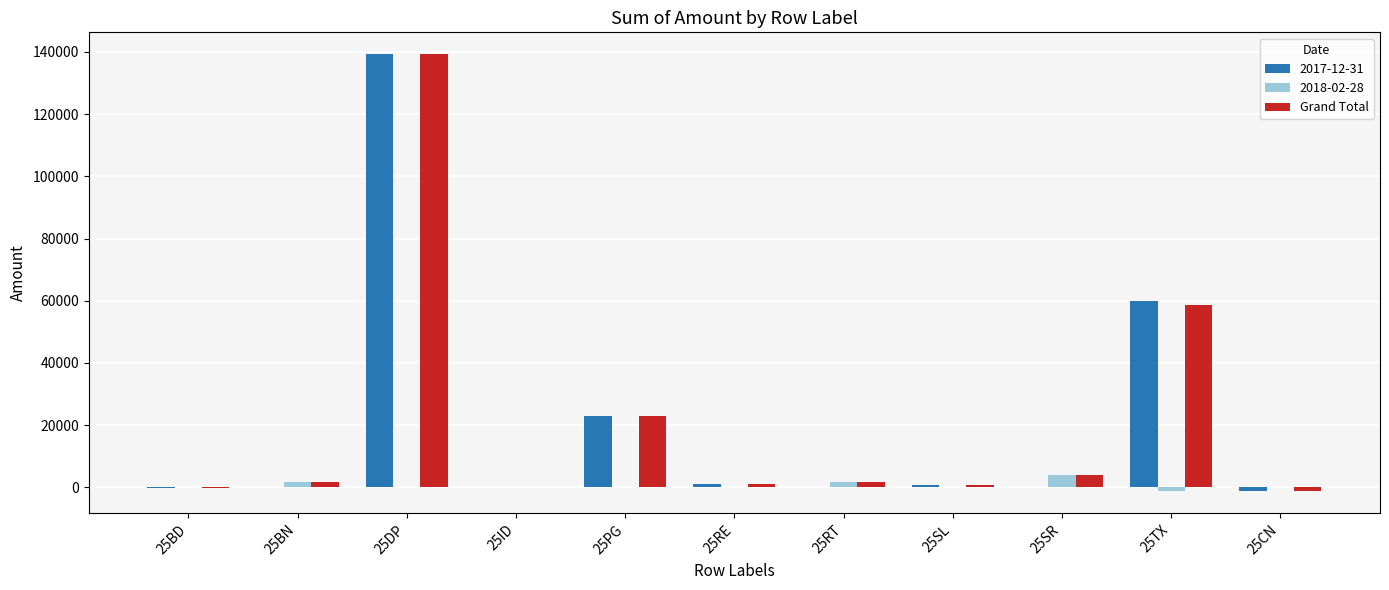

At which label is Grand Total closest to 69035?

25TX